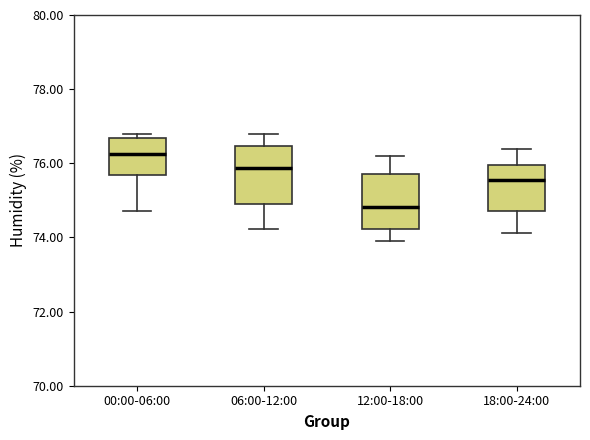

Reading left to right, read every box against the y-axis: the position of its median line, the range the box covers, and the ends of its whiskers. The values are not printed on the chart, so give them approximately, as read against the axis.

00:00-06:00: median 76.2, box 75.6 to 76.6, whiskers 74.8 to 76.8
06:00-12:00: median 75.8, box 74.8 to 76.4, whiskers 74.2 to 76.8
12:00-18:00: median 74.8, box 74.2 to 75.8, whiskers 74.0 to 76.2
18:00-24:00: median 75.6, box 74.8 to 76.0, whiskers 74.2 to 76.4